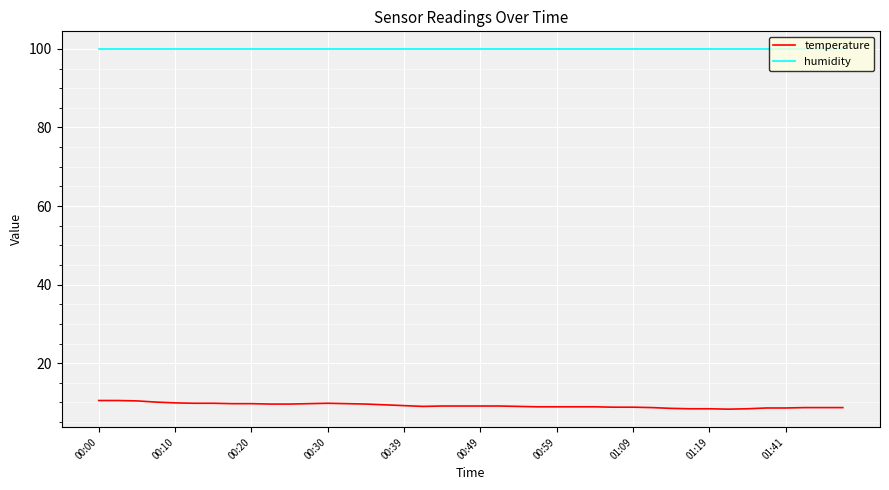

What is the difference between the second highest and second lowest values in the temperature series?

2.1